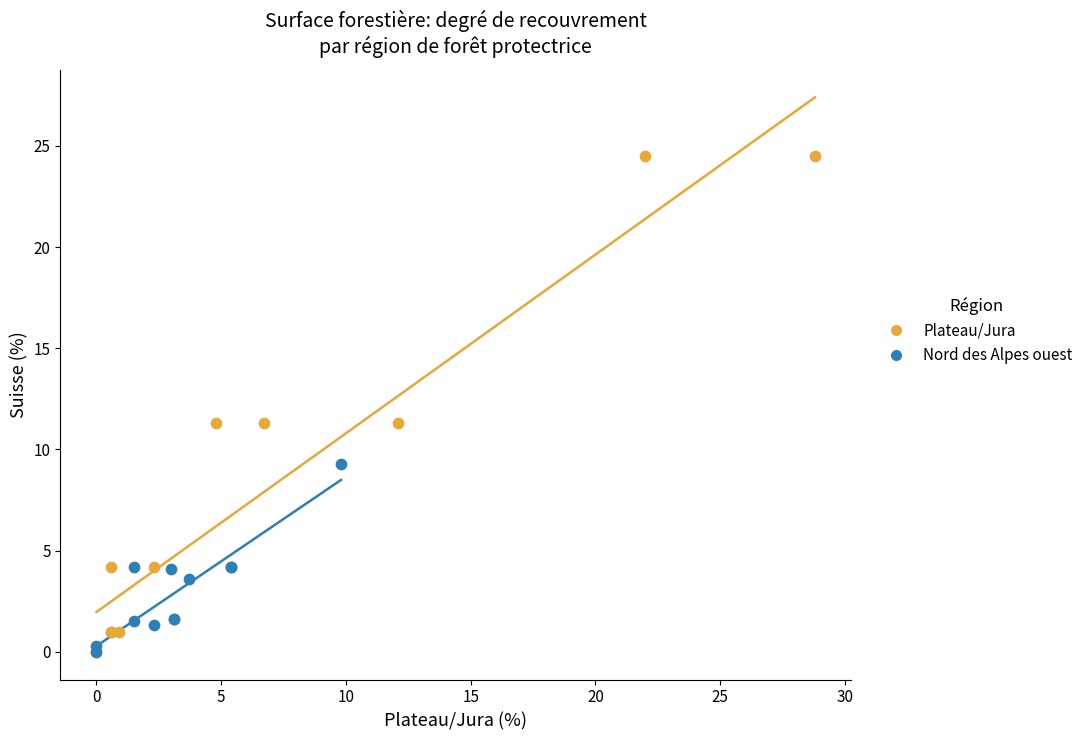

Which series has the largest Y range (max minus min)?

Plateau/Jura